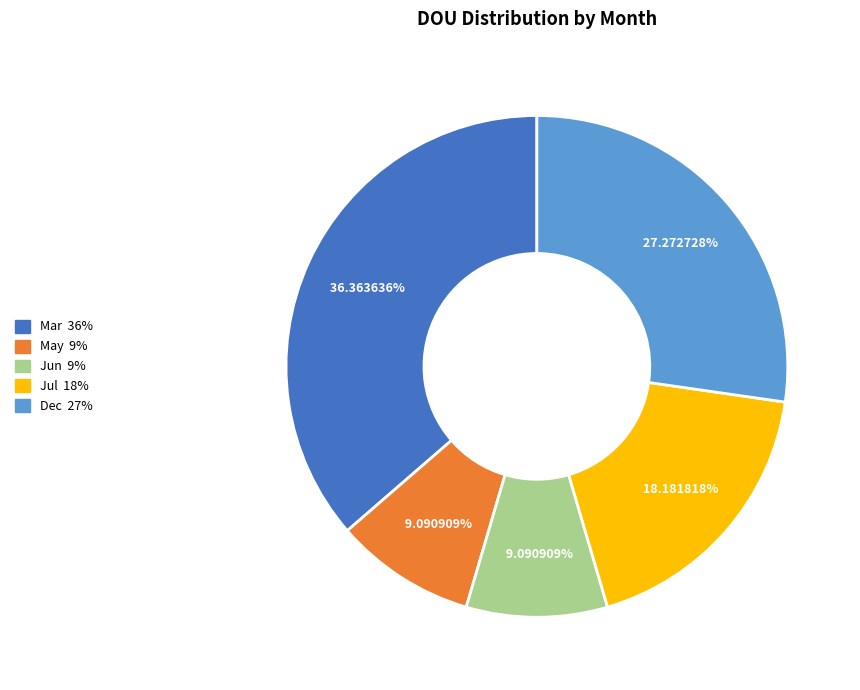

What percentage is the Jul slice, to the nearest percent?

18%